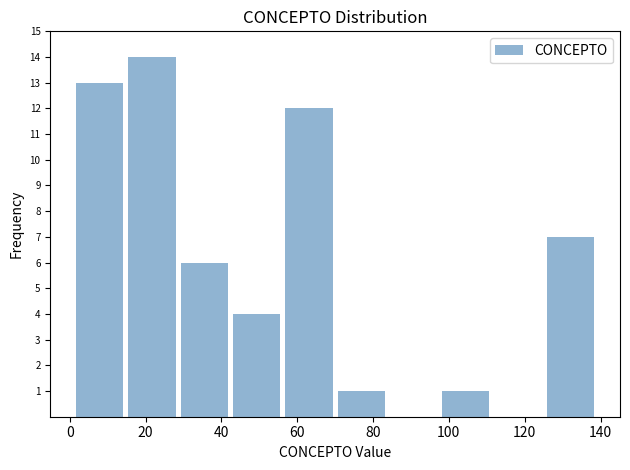

How tall is the bar that spans 97.6 to 111.4 on the x-axis? Neither the bar edges nor the heights are printed on the chart, so give them approximately, as read against the axes.

1